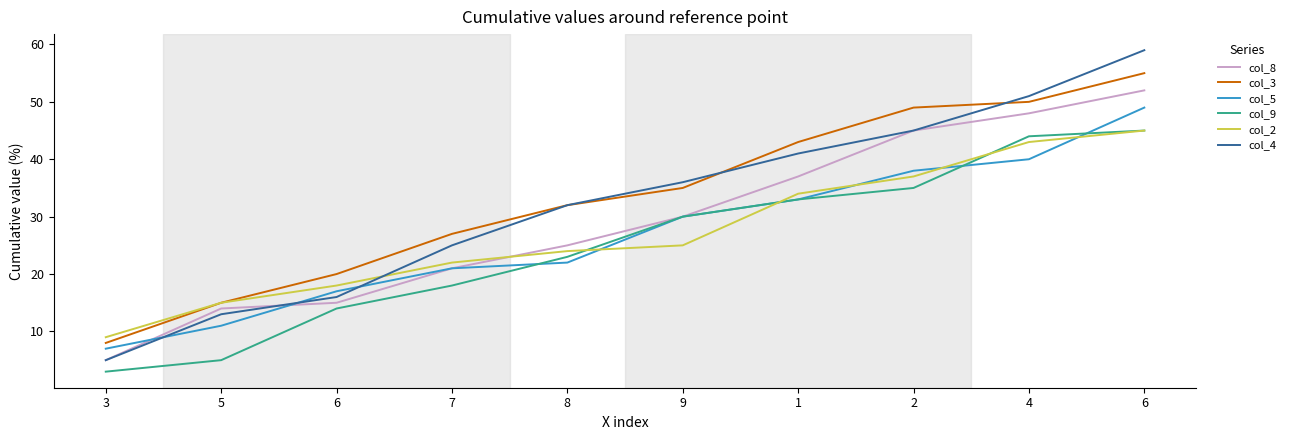

Does the chart have visible grid lines?

No